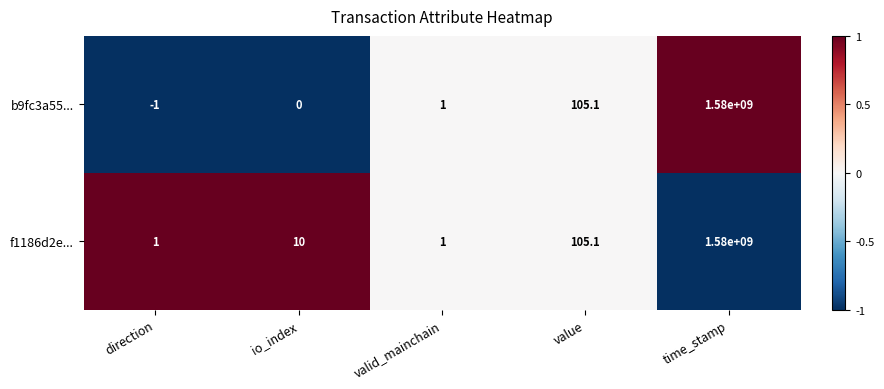

True or false: f1186d2e... has a value of 1.0 at direction.

True